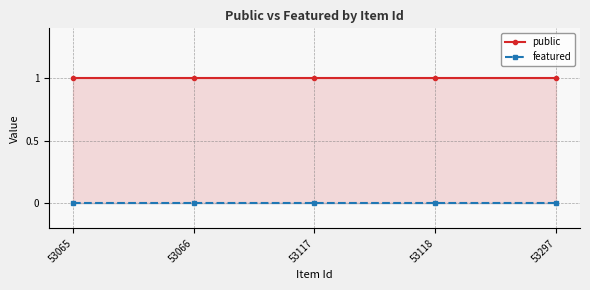

Is it true that featured equals 0 at 53117?

True